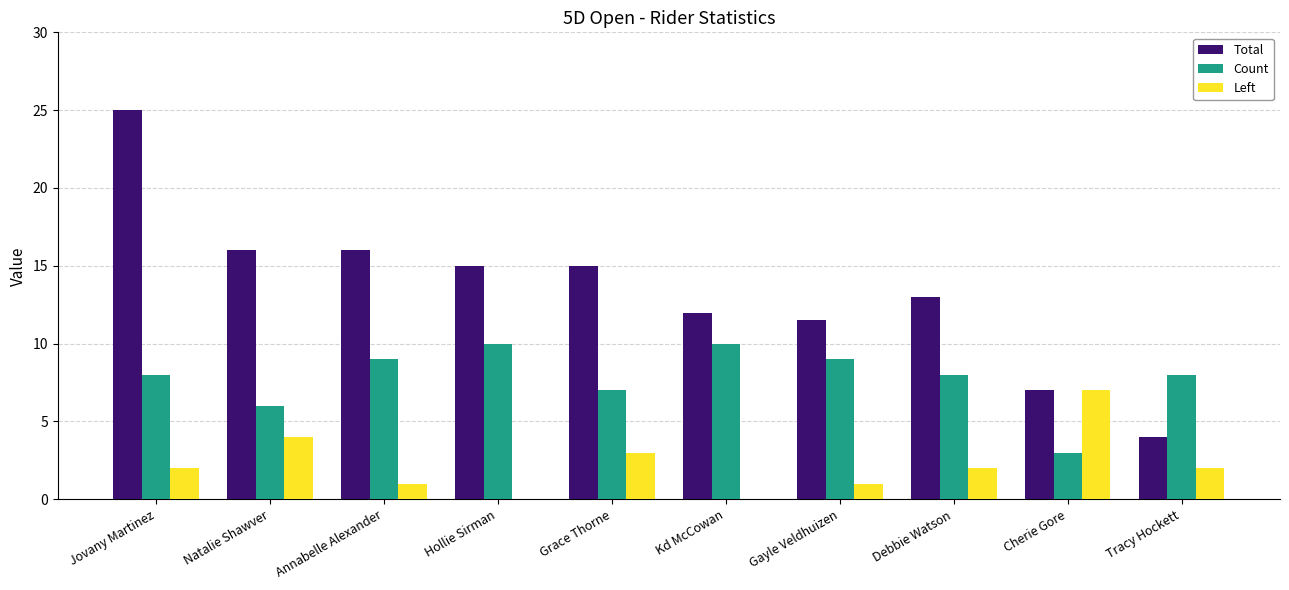

The value of Left at Hollie Sirman is 0.0. True or false?

True